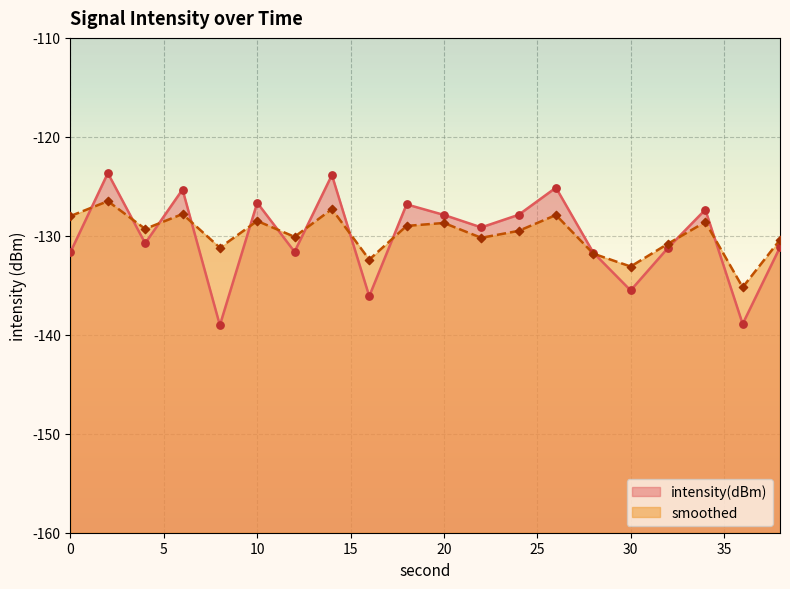

Which series has the largest total across all categories?

smoothed